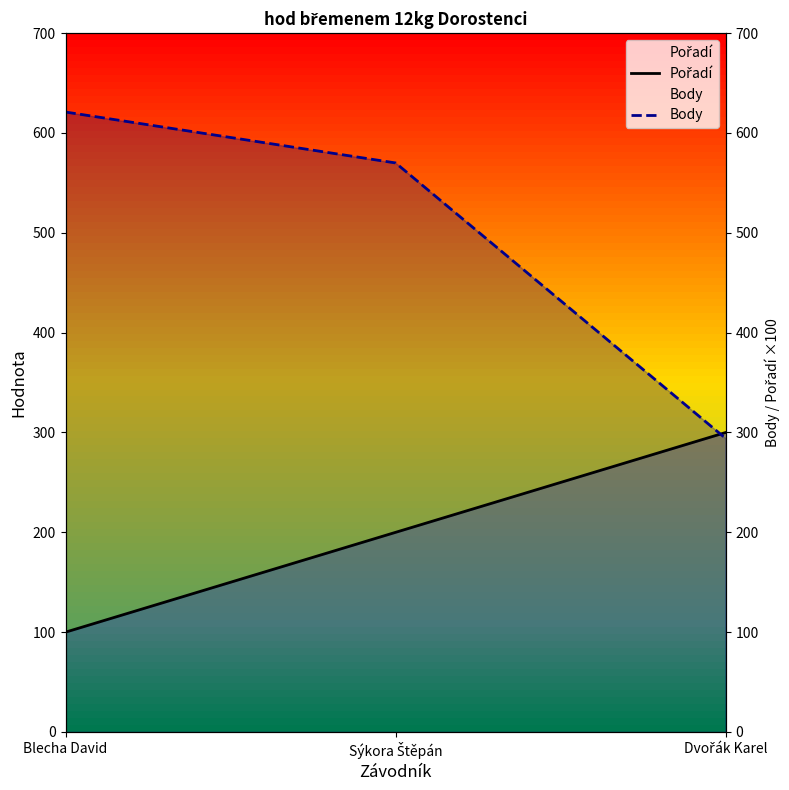

List the series in order of their overall mean, highest first.

Body, Pořadí